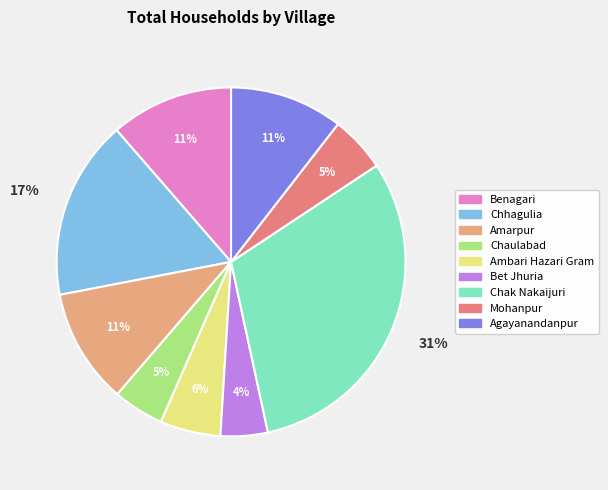

To the nearest percent, what portion does Ambari Hazari Gram represent?

6%